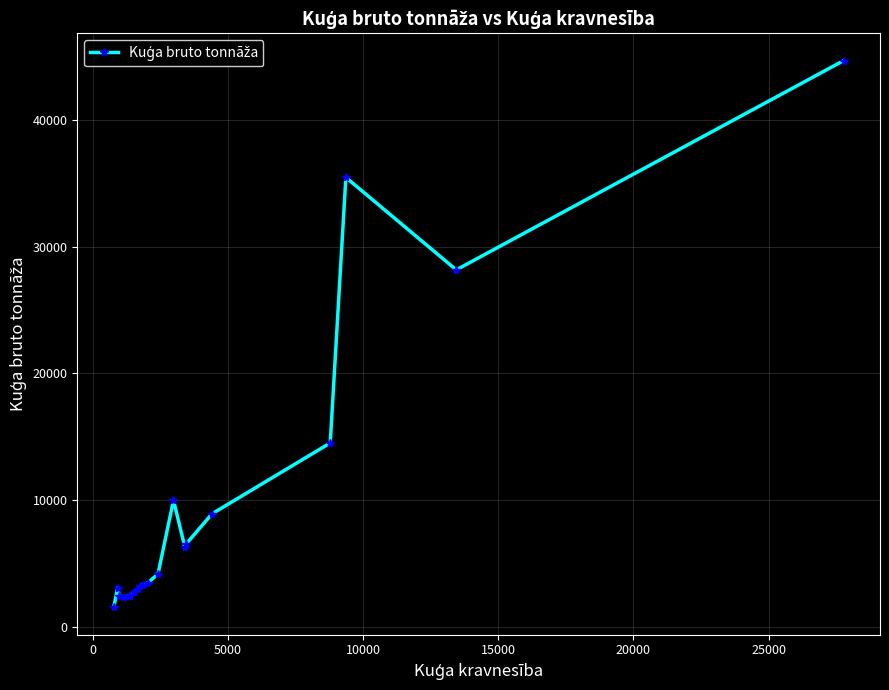

What is the value of the 1st point from the left?

1524